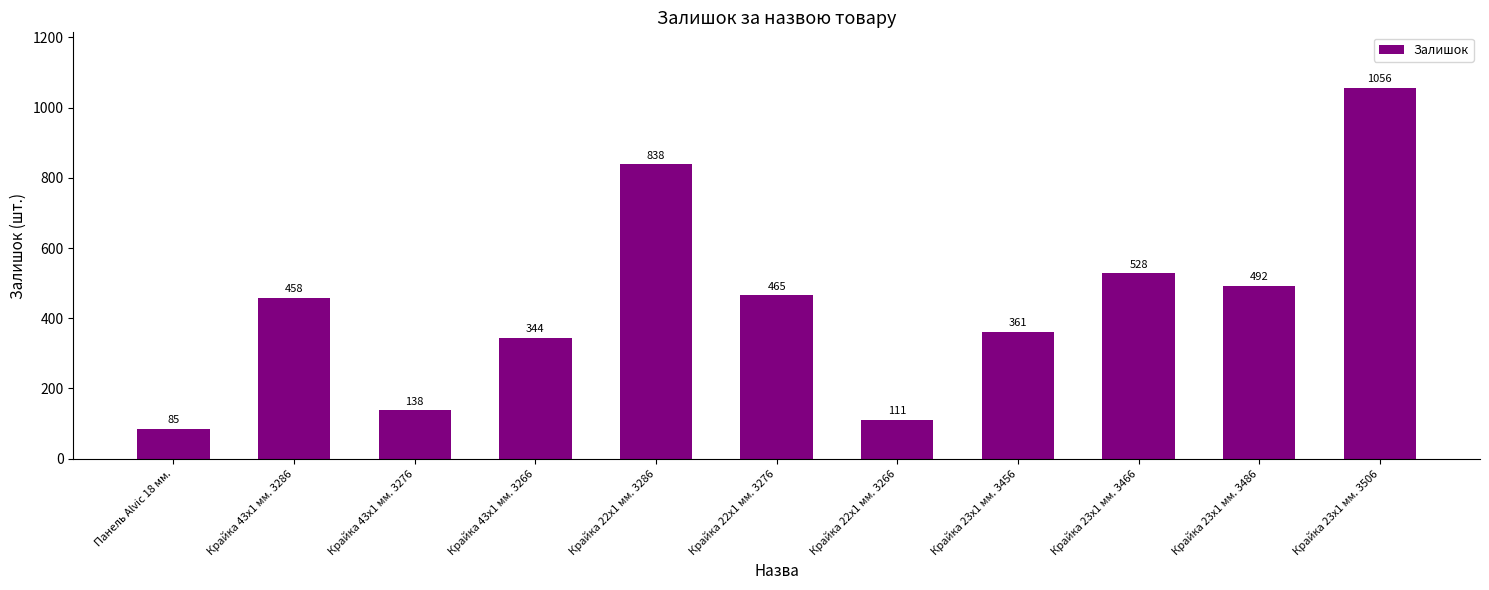

How many data points are less than 458?

5